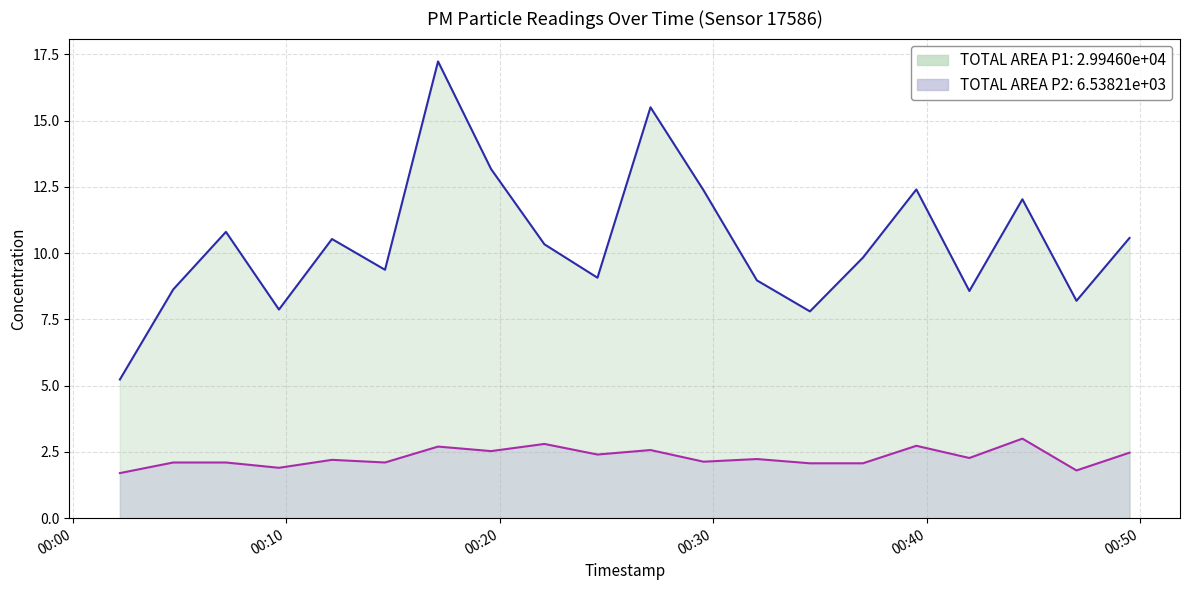

What is the minimum value shown in the chart?

1.7